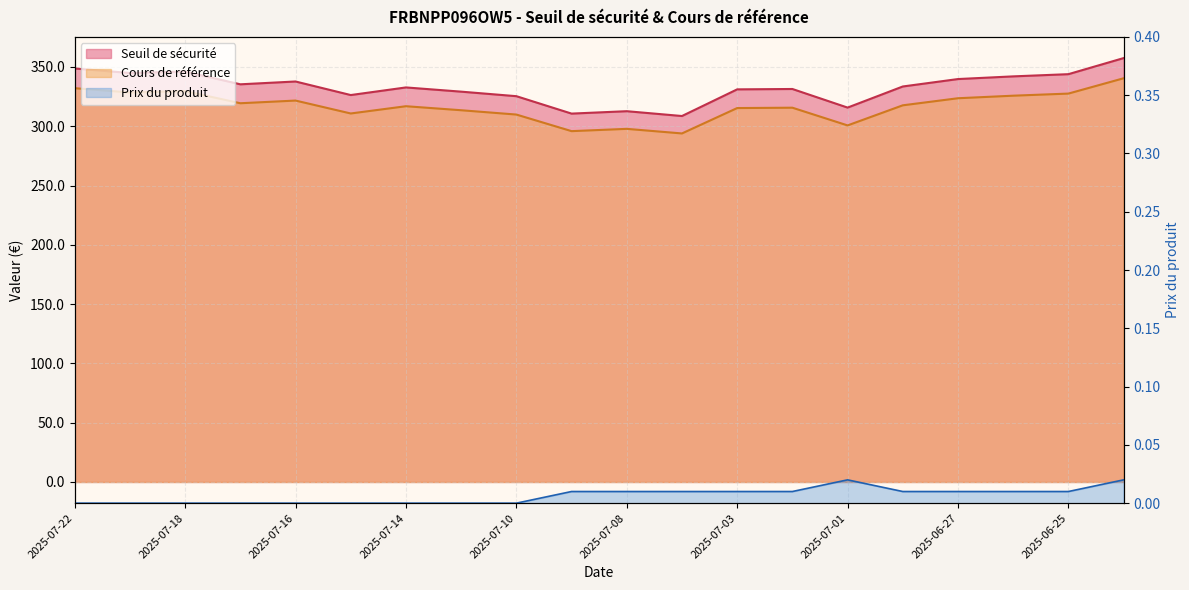

Which series has the largest total across all categories?

Seuil de sécurité